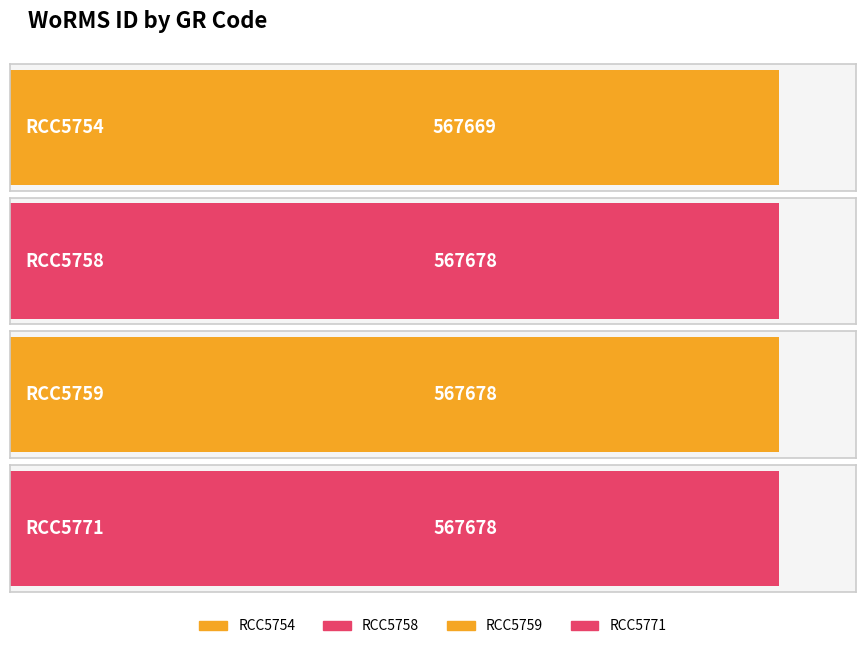

What is the difference between the maximum and minimum values?

9